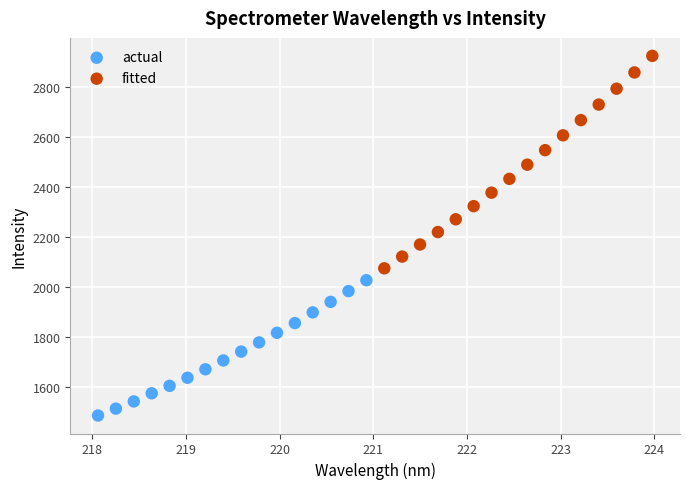

Which series has the largest Y range (max minus min)?

fitted